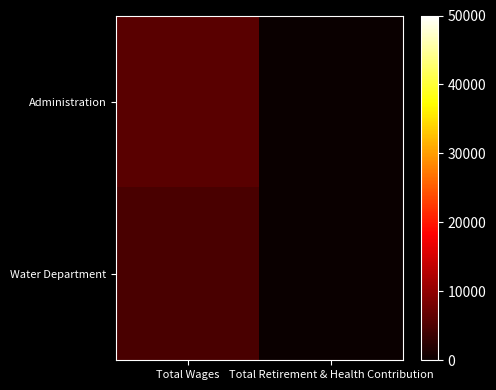

At how many categories does at least one series exceed 4777?

1